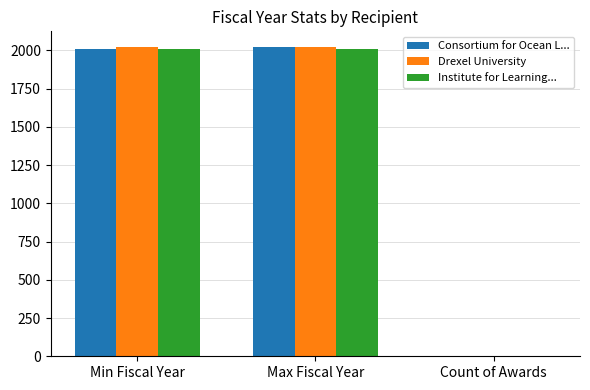

Count the number of categories in the chart.

3